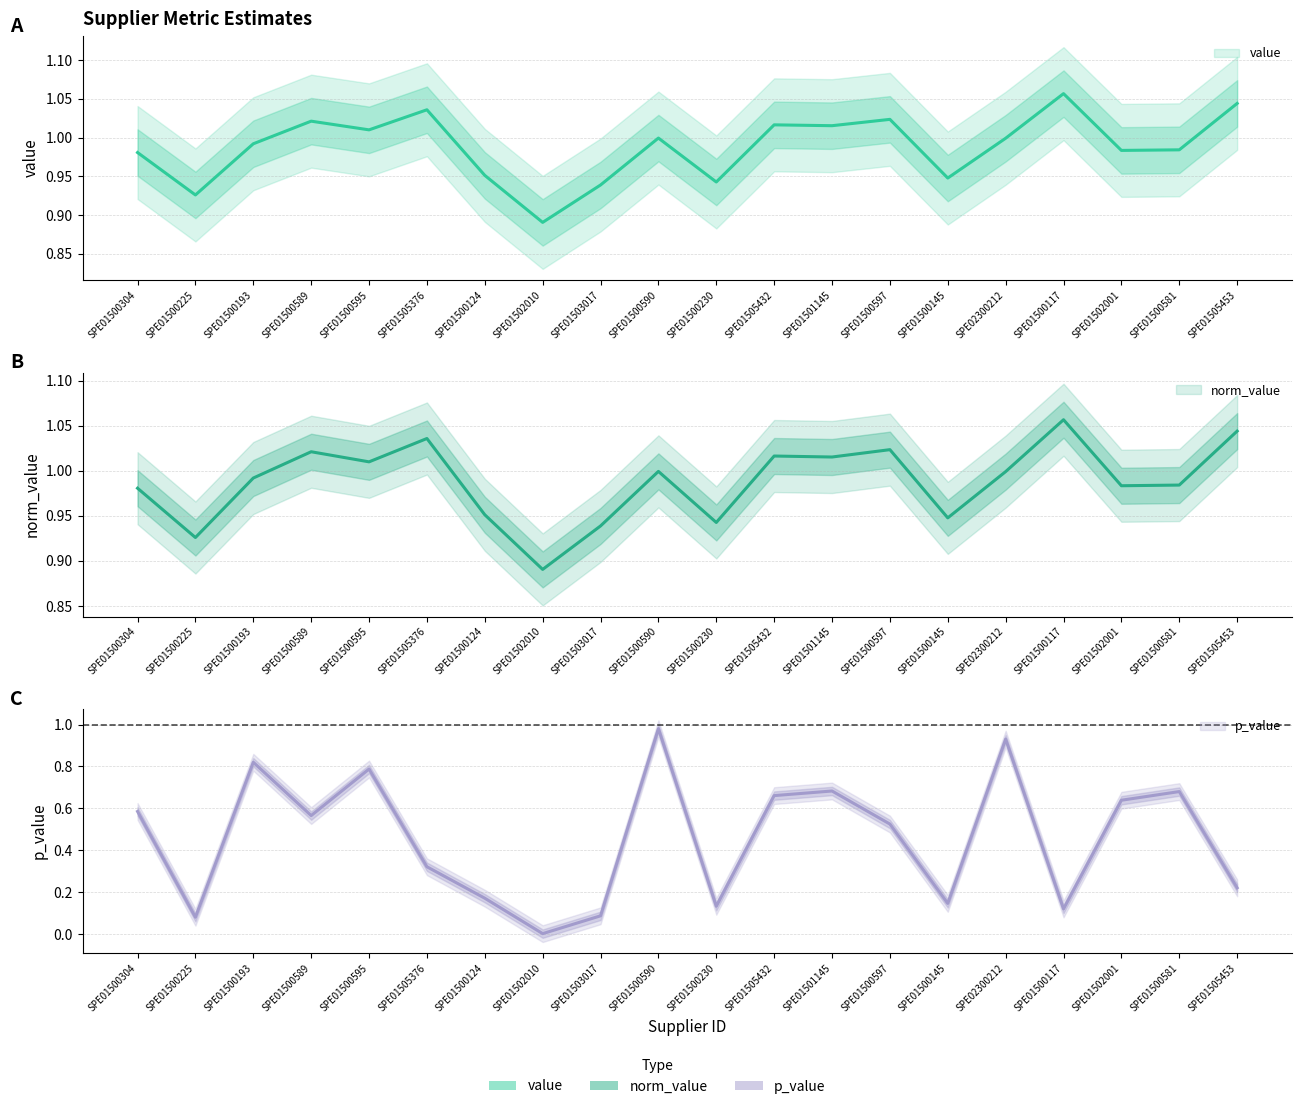

In norm_value, how many points are lower than both neighbors (excluding endpoints)?

7